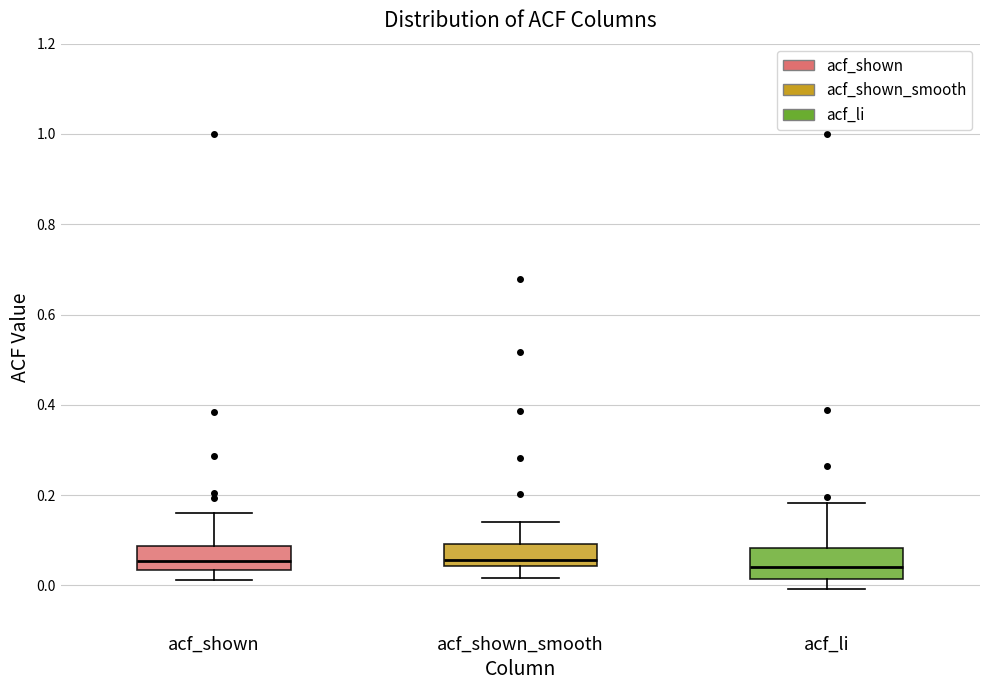

Reading left to right, read every box against the y-axis: the position of its median line, the range the box covers, and the ends of its whiskers. The values are not printed on the chart, so give them approximately, as read against the axis.

acf_shown: median 0.06, box 0.04 to 0.08, whiskers 0.02 to 0.16
acf_shown_smooth: median 0.06, box 0.04 to 0.10, whiskers 0.02 to 0.14
acf_li: median 0.04, box 0.02 to 0.08, whiskers 0.00 to 0.18